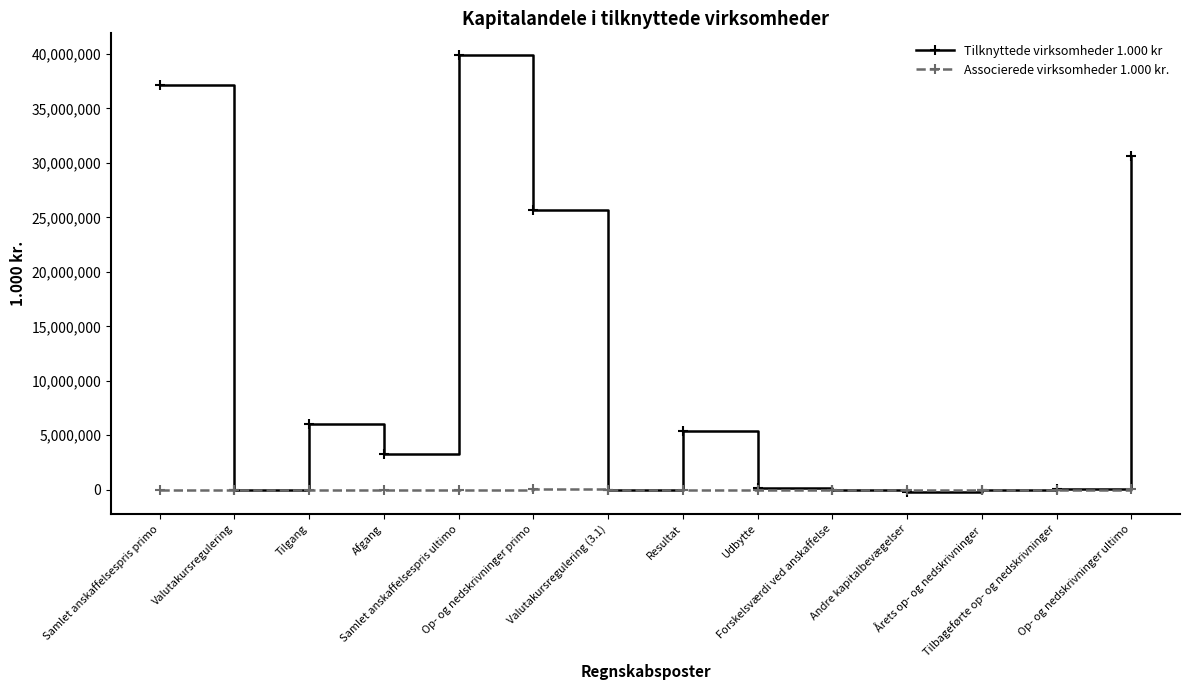

Which series has the largest total across all categories?

Tilknyttede virksomheder 1.000 kr